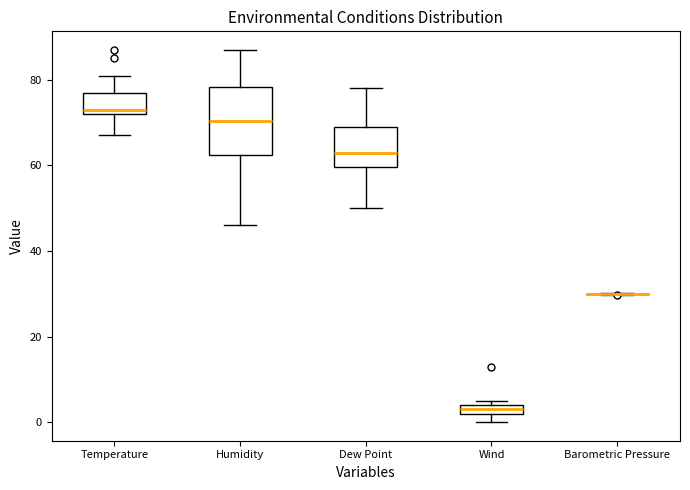

Comparing the boxes themselves (not the whiskers), which one is the tallest?

Humidity